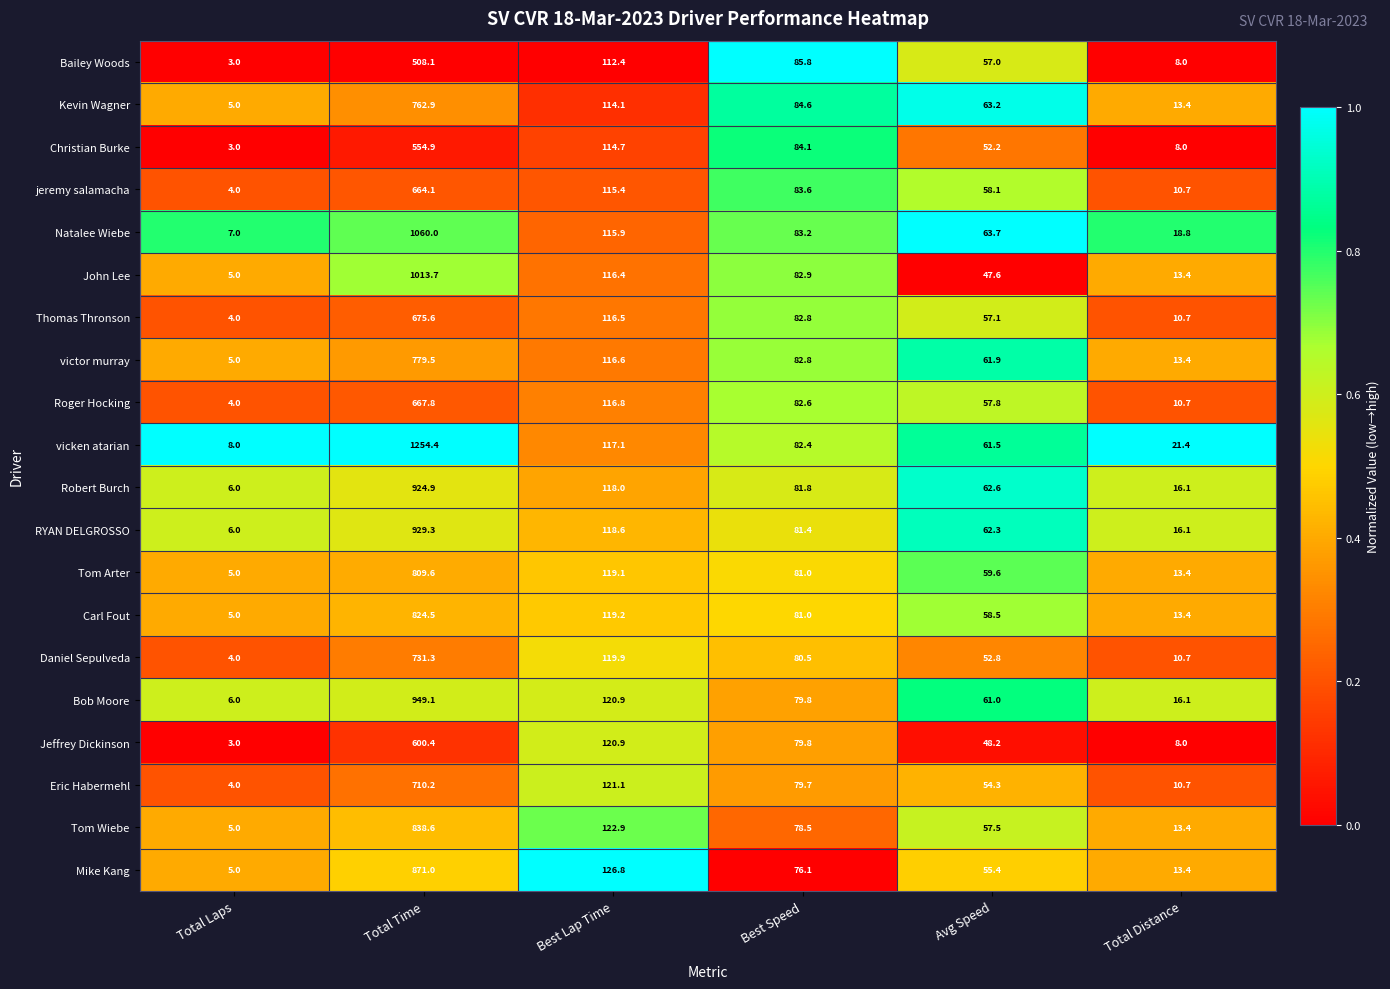

Which series has the largest total across all categories?

vicken atarian